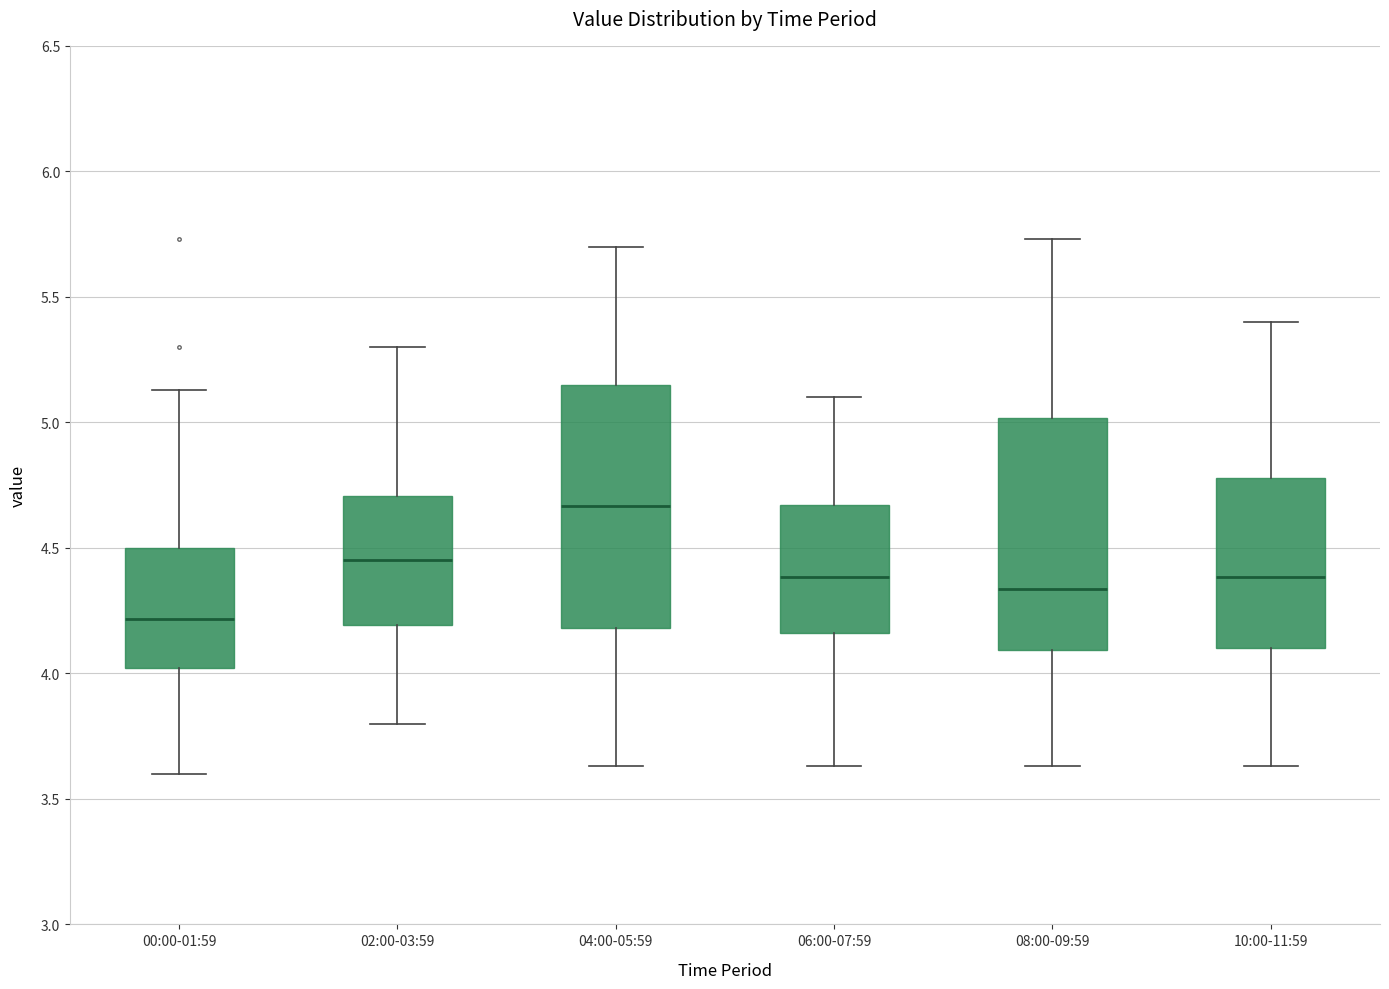

Where is the upper edge of the box for 10:00-11:59 on the y-axis? The values are not printed on the chart, so give them approximately, as read against the axis.

4.80